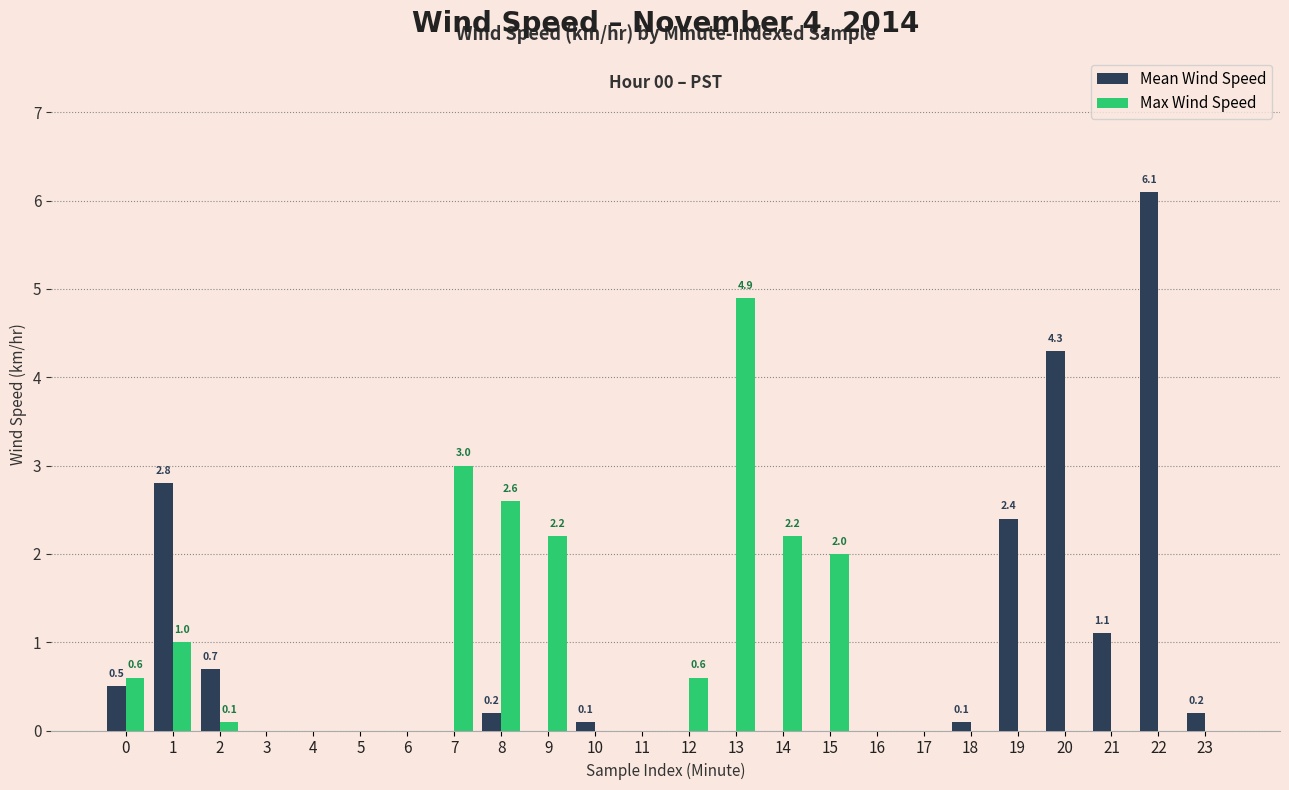

Count the number of data series in this chart.

2